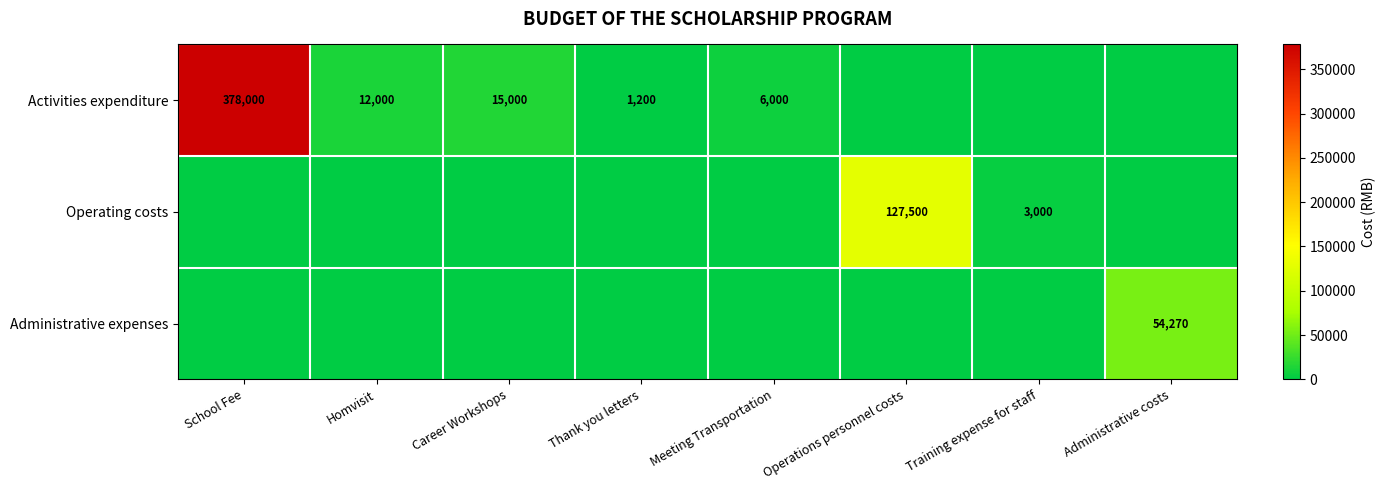

Is it true that Activities expenditure equals 1200 at Thank you letters?

True